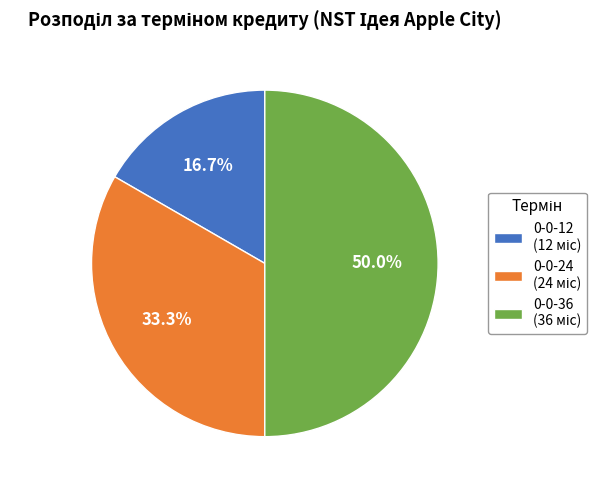

Which category has the smallest portion of the pie?

NST Ідея Apple City_0-0-12